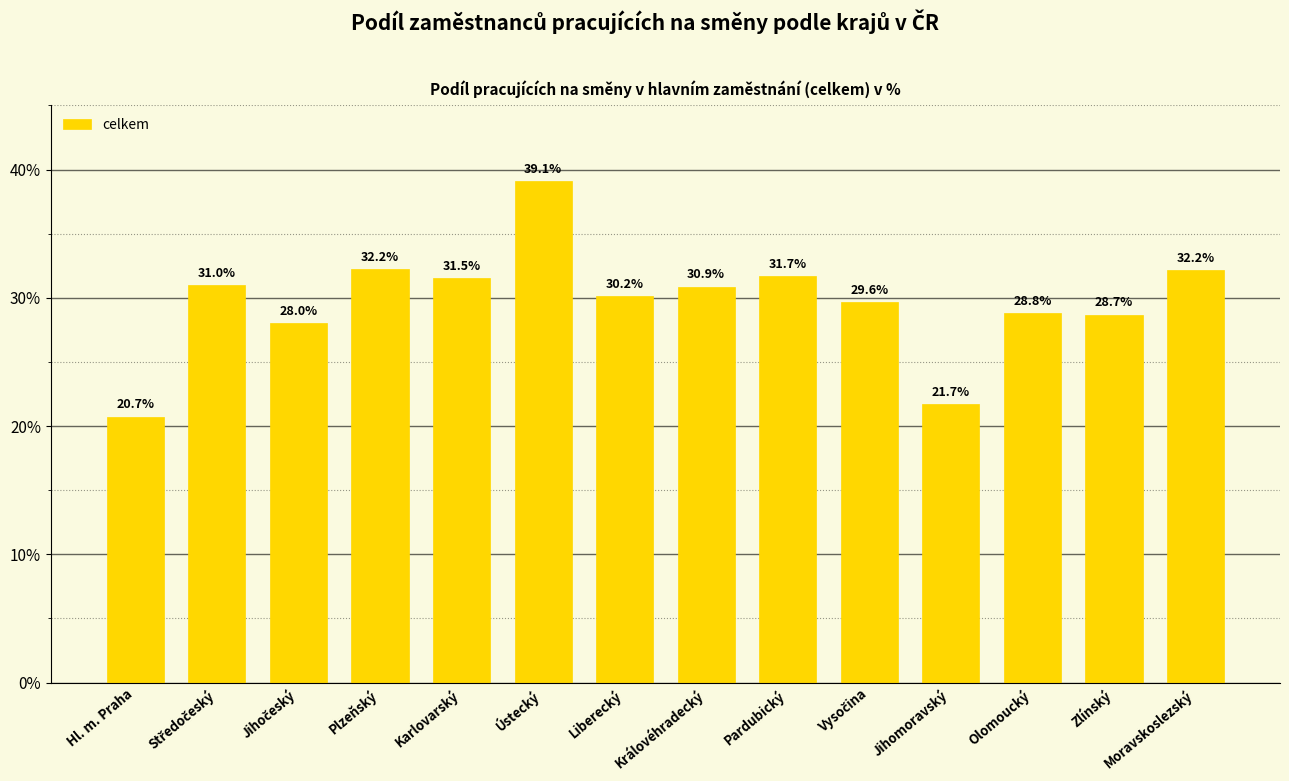

Between Olomoucký and Hl. m. Praha, which is larger?

Olomoucký